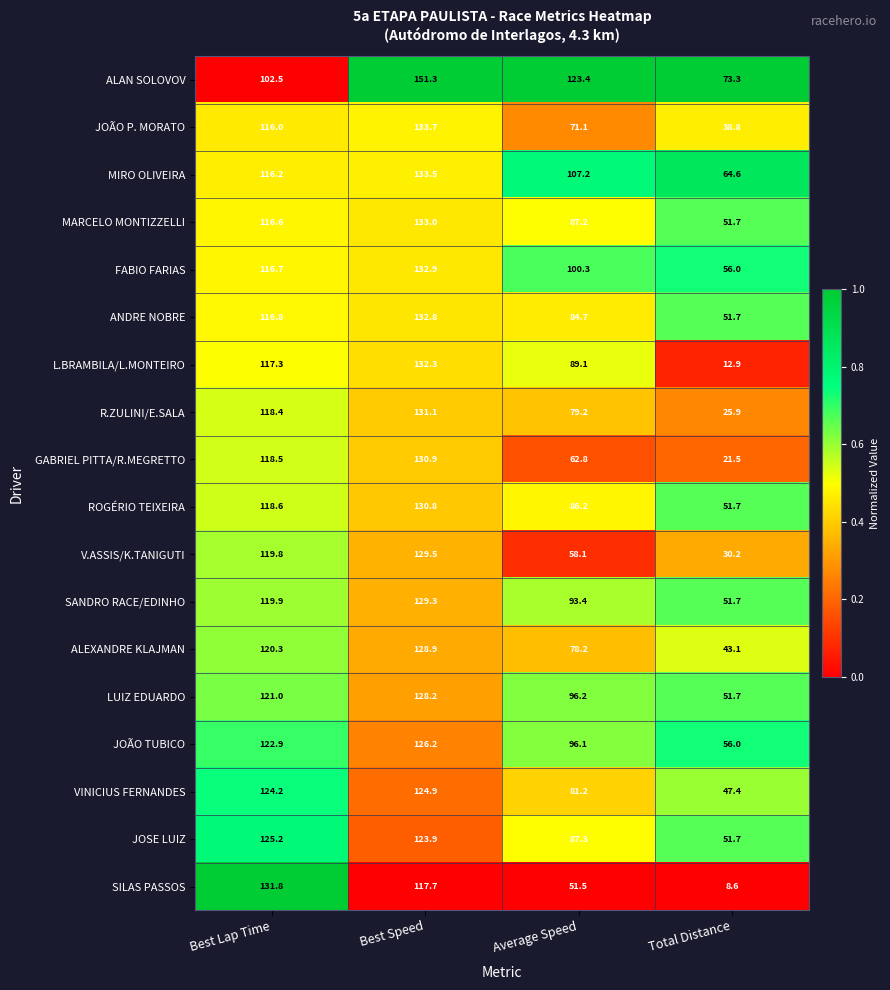

Rank the series by their maximum value, from lowest to highest.

VINICIUS FERNANDES, JOSE LUIZ, JOÃO TUBICO, LUIZ EDUARDO, ALEXANDRE KLAJMAN, SANDRO RACE/EDINHO, V.ASSIS/K.TANIGUTI, ROGÉRIO TEIXEIRA, GABRIEL PITTA/R.MEGRETTO, R.ZULINI/E.SALA, SILAS PASSOS, L.BRAMBILA/L.MONTEIRO, ANDRE NOBRE, FABIO FARIAS, MARCELO MONTIZZELLI, MIRO OLIVEIRA, JOÃO P. MORATO, ALAN SOLOVOV